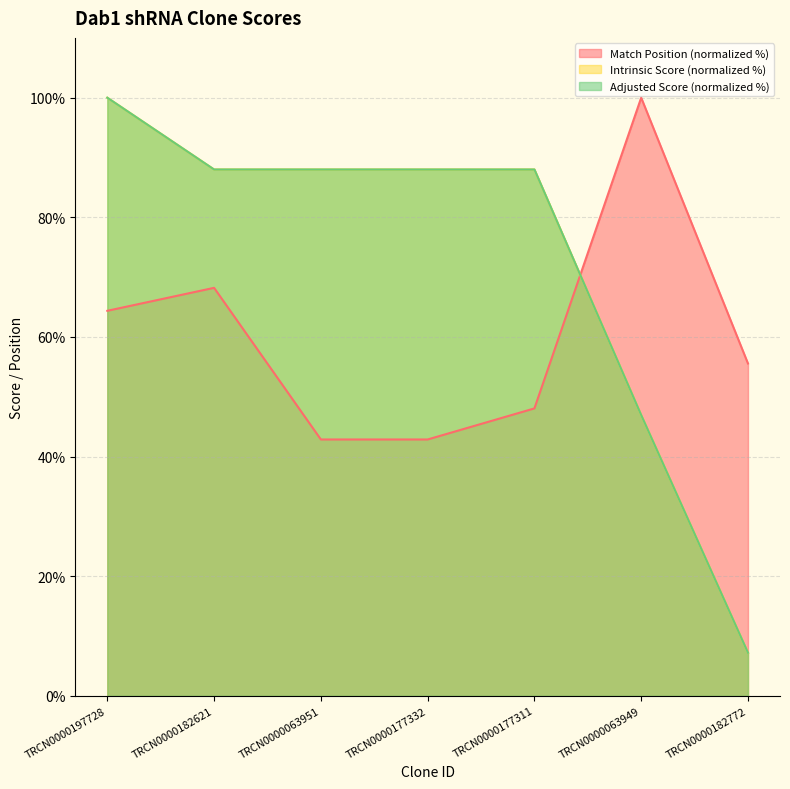

Reading right to left, list all the values displayed in this chart.

Match Position: 55.6	100.0	48.1	42.9	42.9	68.2	64.4
Intrinsic Score: 7.2	46.9	88.0	88.0	88.0	88.0	100.0
Adjusted Score: 7.2	46.9	88.0	88.0	88.0	88.0	100.0